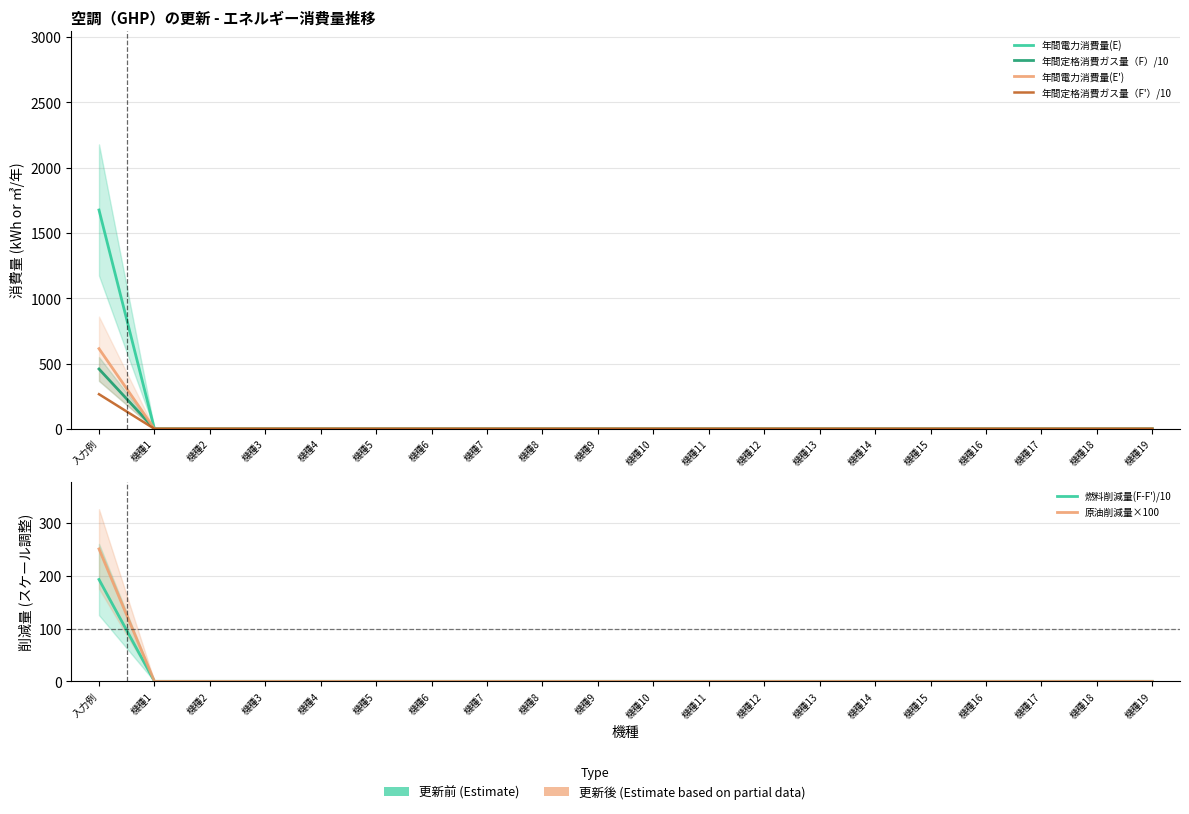

At 機種4, list the series in order from largest to smallest.

年間電力消費量(E), 年間定格消費ガス量（F）/10, 年間電力消費量(E'), 年間定格消費ガス量（F'）/10, 燃料削減量(F-F')/10, 原油削減量×100